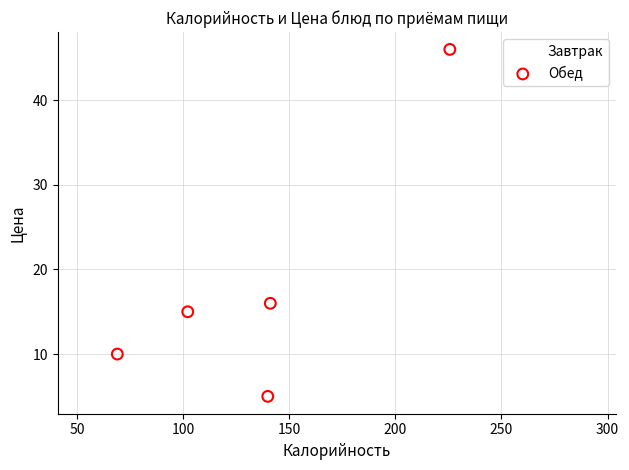

Which series reaches the maximum Y coordinate?

Обед